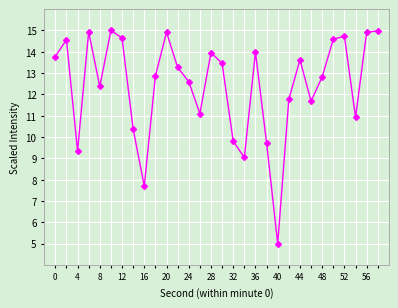

What is the value of the 23rd point from the left?

13.6